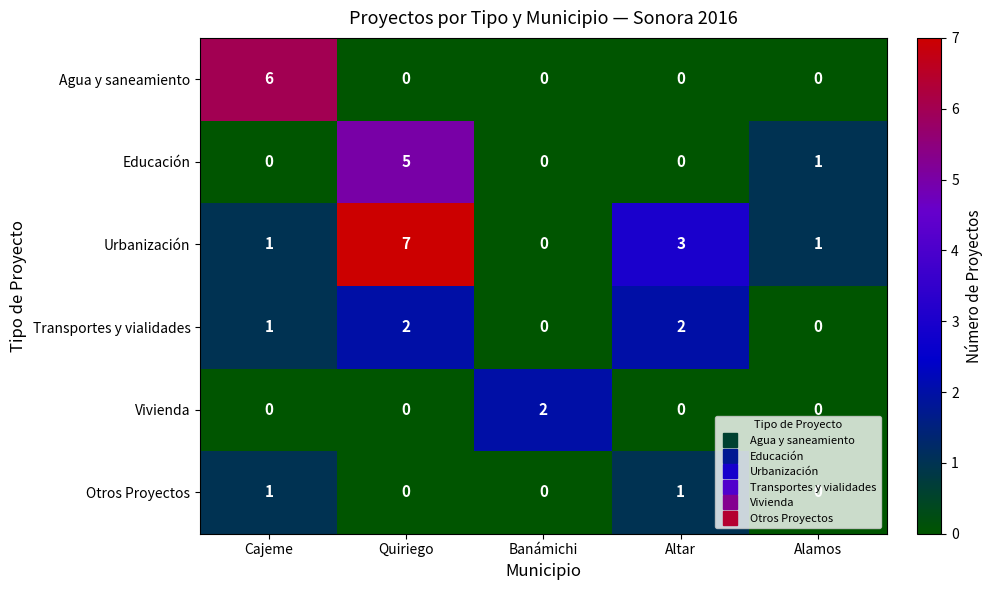

True or false: Agua y saneamiento has a value of 0 at Altar.

True